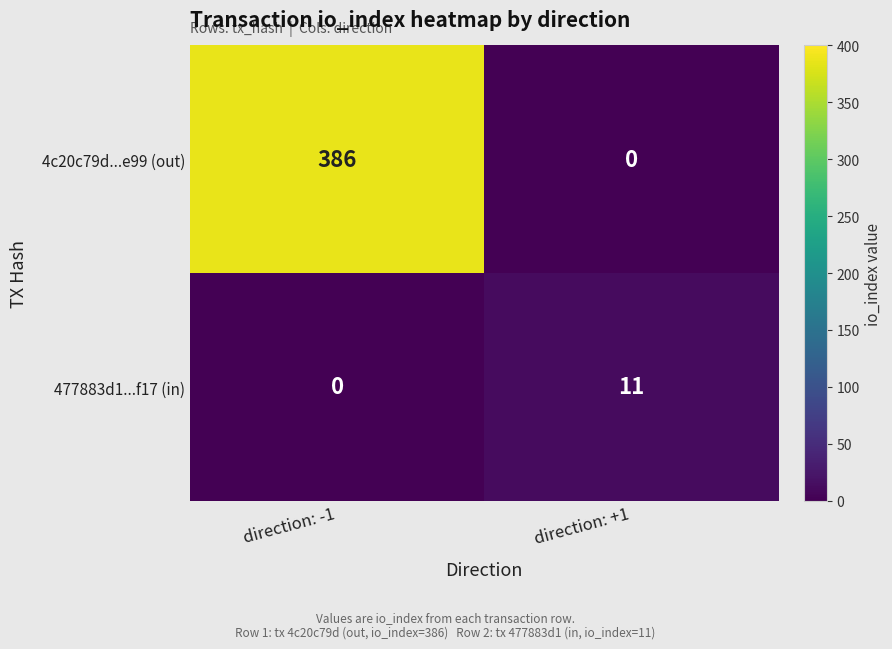

What is the spread (max minus min) of values at direction: -1?

386